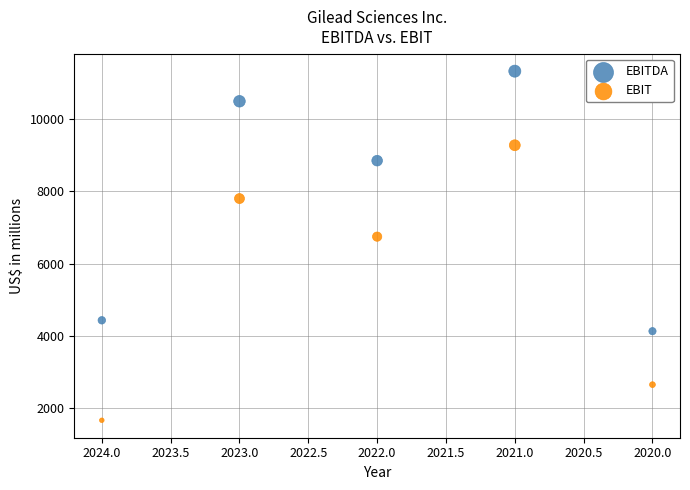

Across all data points, what is the range of X values (max minus min)?

4